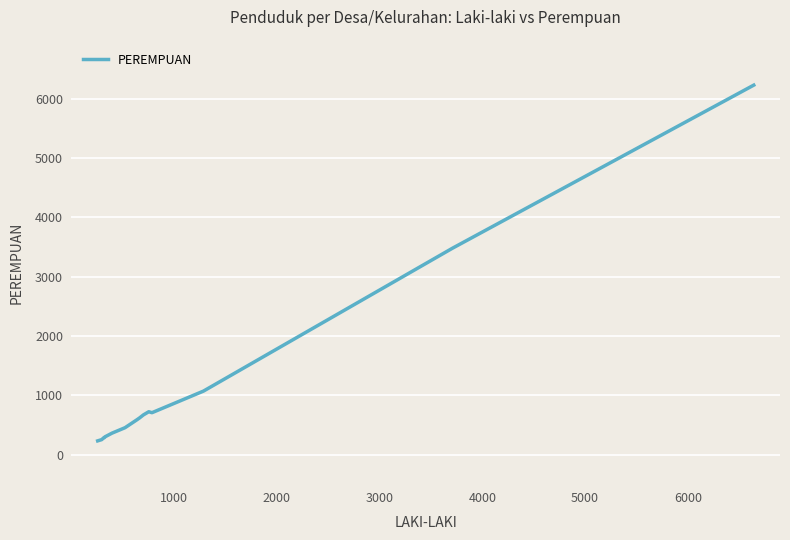

What is the smallest value displayed?

234